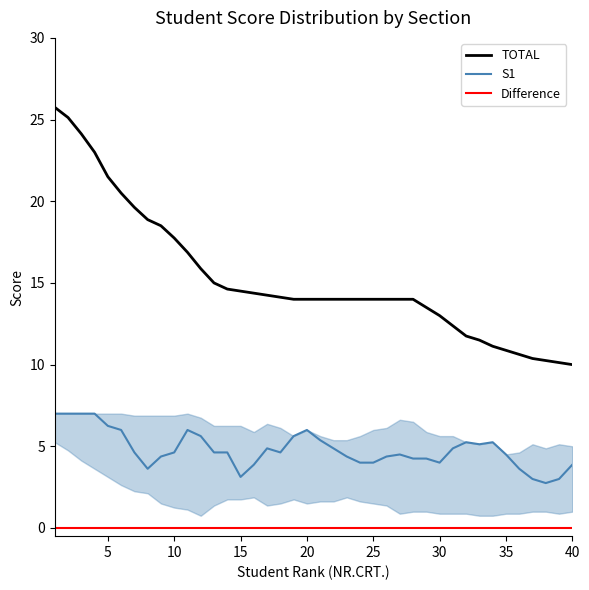

True or false: S1 has a value of 6.0 at 20.

True